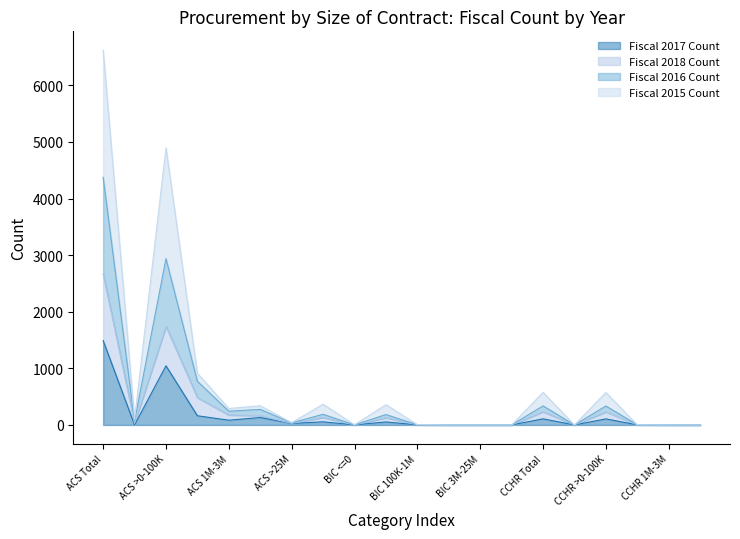

Read the Fiscal 2015 Count value at ACS >25M.

41